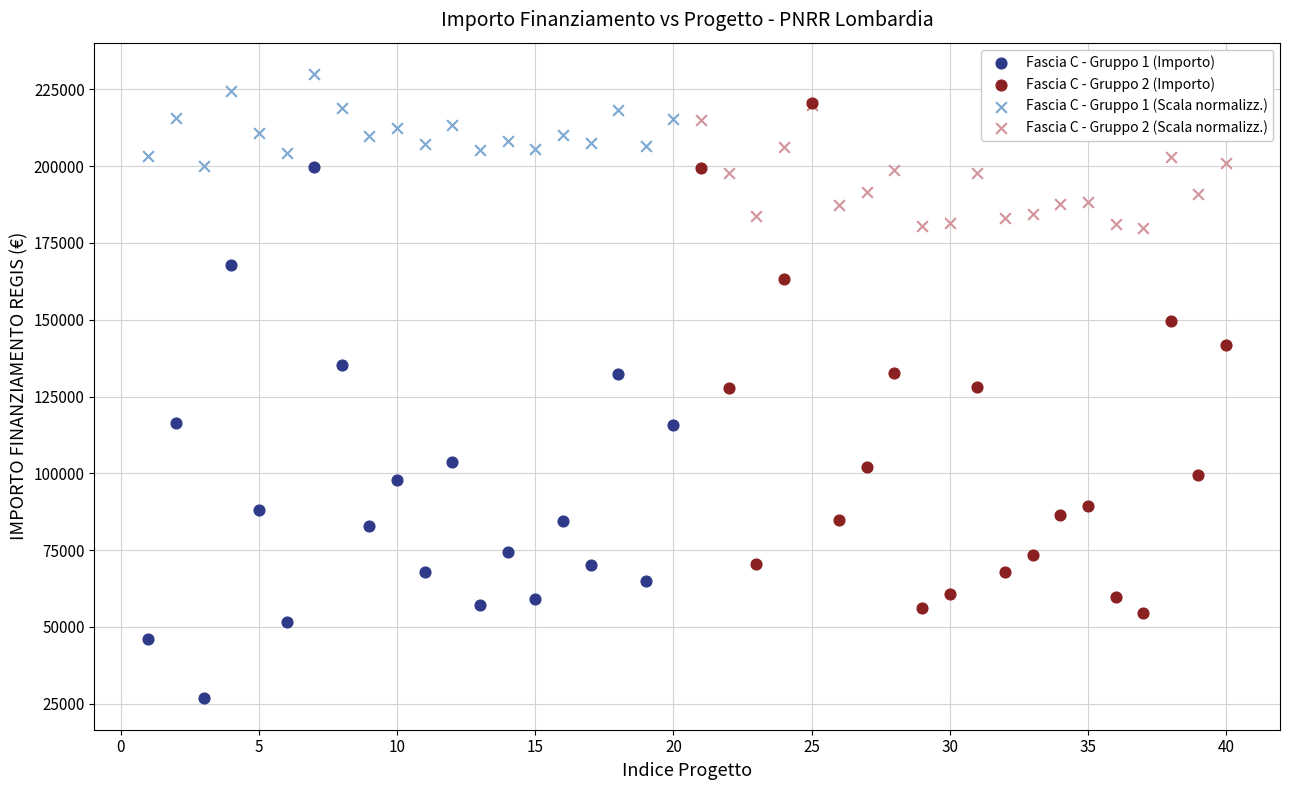

Which series contains the lowest Y value?

Fascia C - Gruppo 1 (Importo)